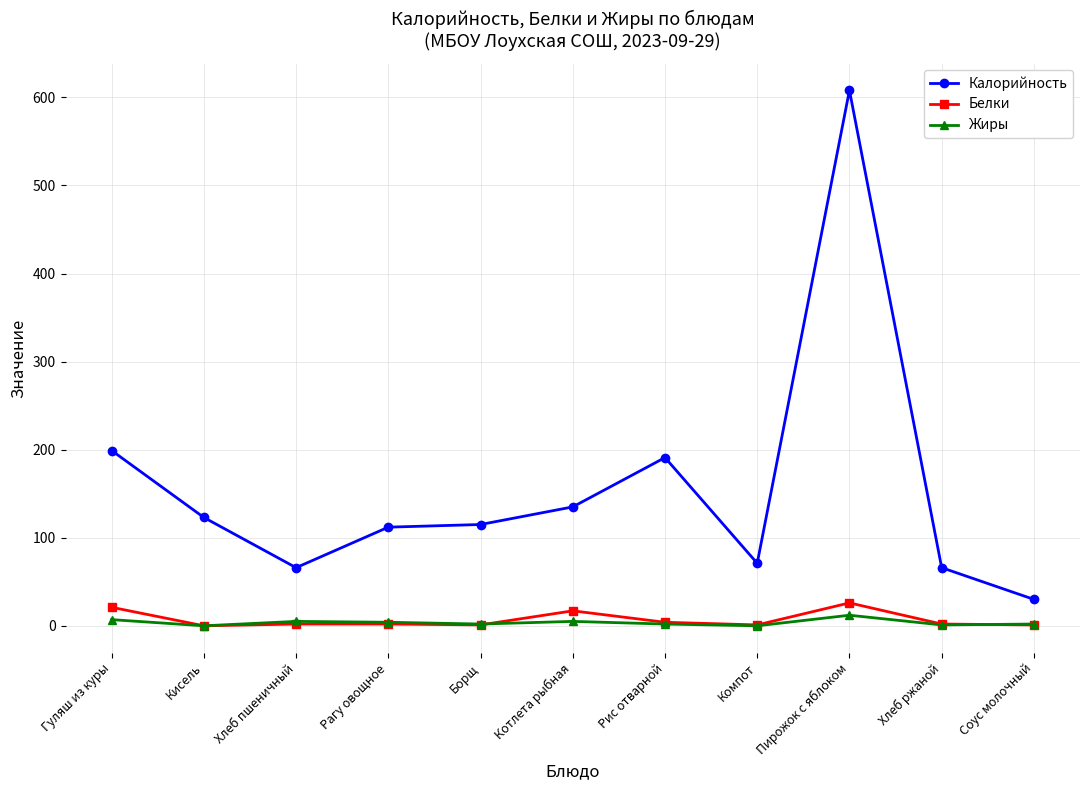

Which series has the largest range (max minus min)?

Калорийность